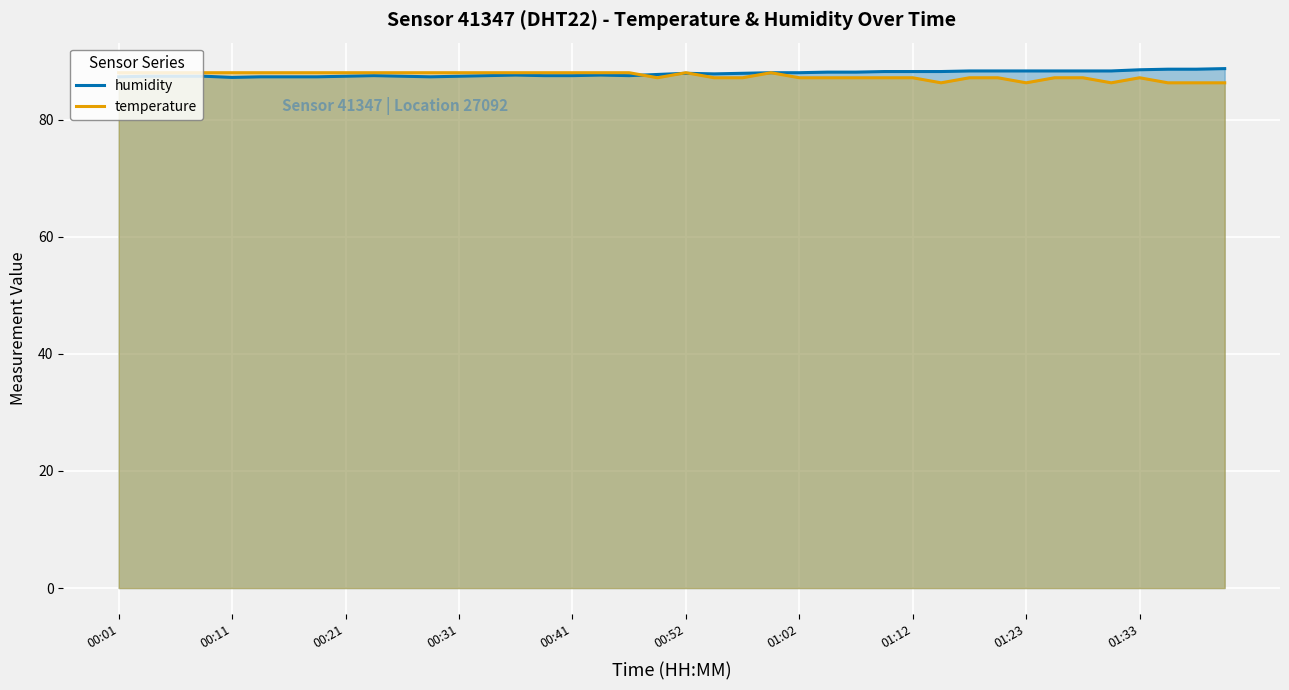

Where do humidity and temperature first cross each other?

18 and 19